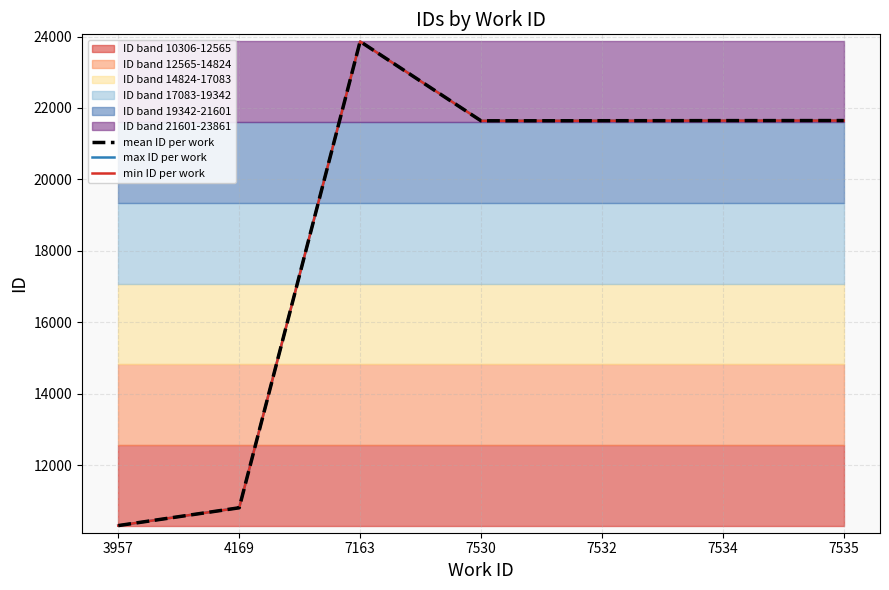

Which series changed the most between 7163 and 7535?

min ID per work